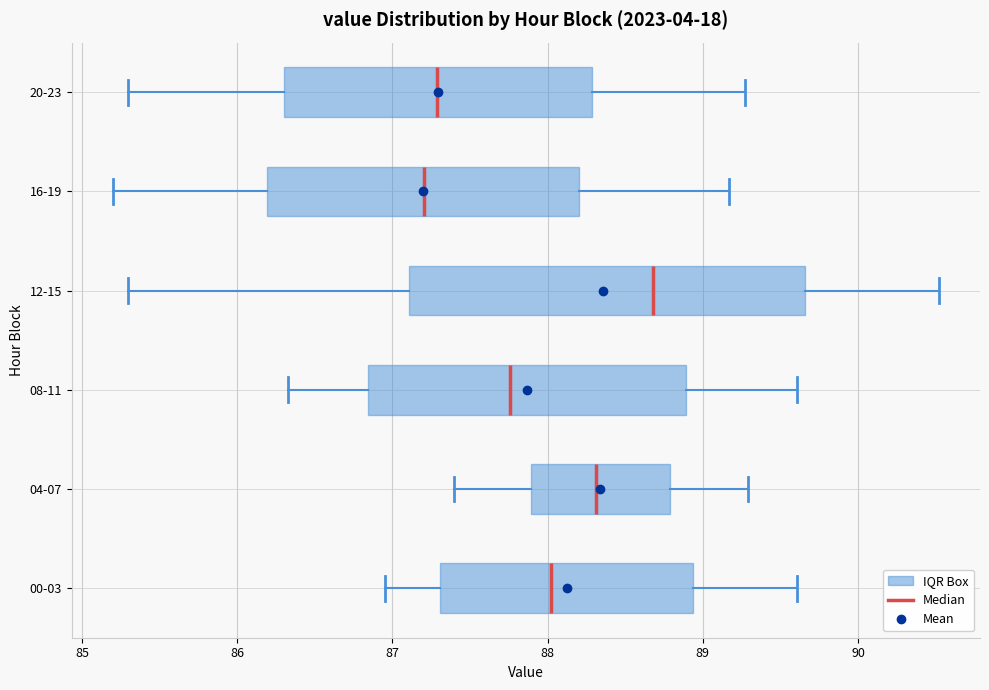

Reading bottom to top, transcribe this box plot: for each box, give where its median line is, the range the box spans, and where its two whiskers end, as read against the x-axis. The values are not printed on the chart, so give them approximately, as read against the axis.

00-03: median 88.0, box 87.3 to 88.9, whiskers 87.0 to 89.6
04-07: median 88.3, box 87.9 to 88.8, whiskers 87.4 to 89.3
08-11: median 87.8, box 86.8 to 88.9, whiskers 86.3 to 89.6
12-15: median 88.7, box 87.1 to 89.7, whiskers 85.3 to 90.5
16-19: median 87.2, box 86.2 to 88.2, whiskers 85.2 to 89.2
20-23: median 87.3, box 86.3 to 88.3, whiskers 85.3 to 89.3